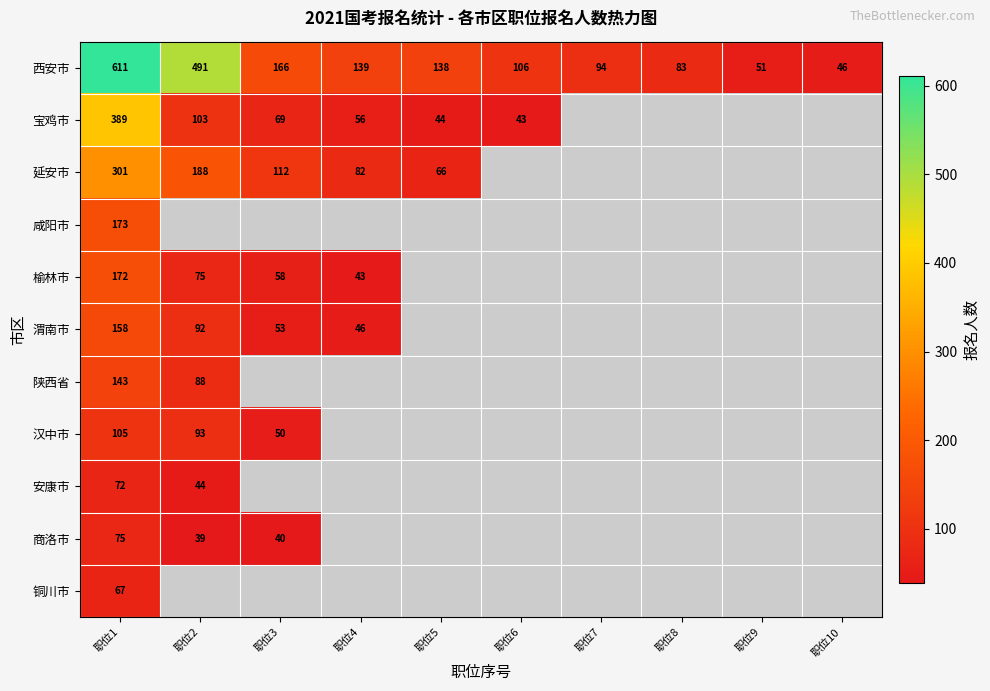

What is the total value across all series at 职位1?

2266